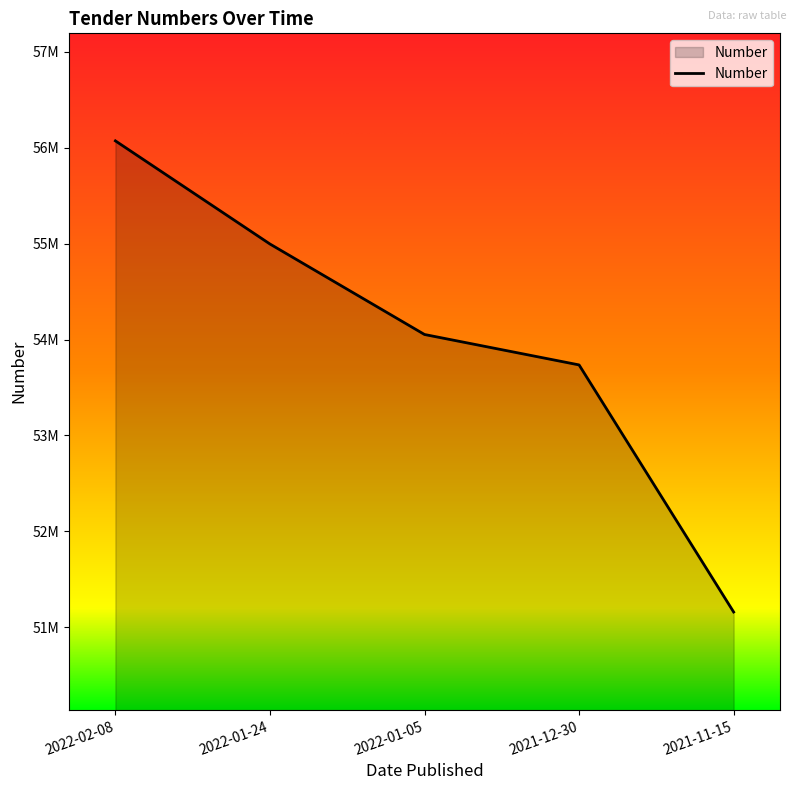

Rank the categories by value from highest to lowest.

2022-02-08, 2022-01-24, 2022-01-05, 2021-12-30, 2021-11-15